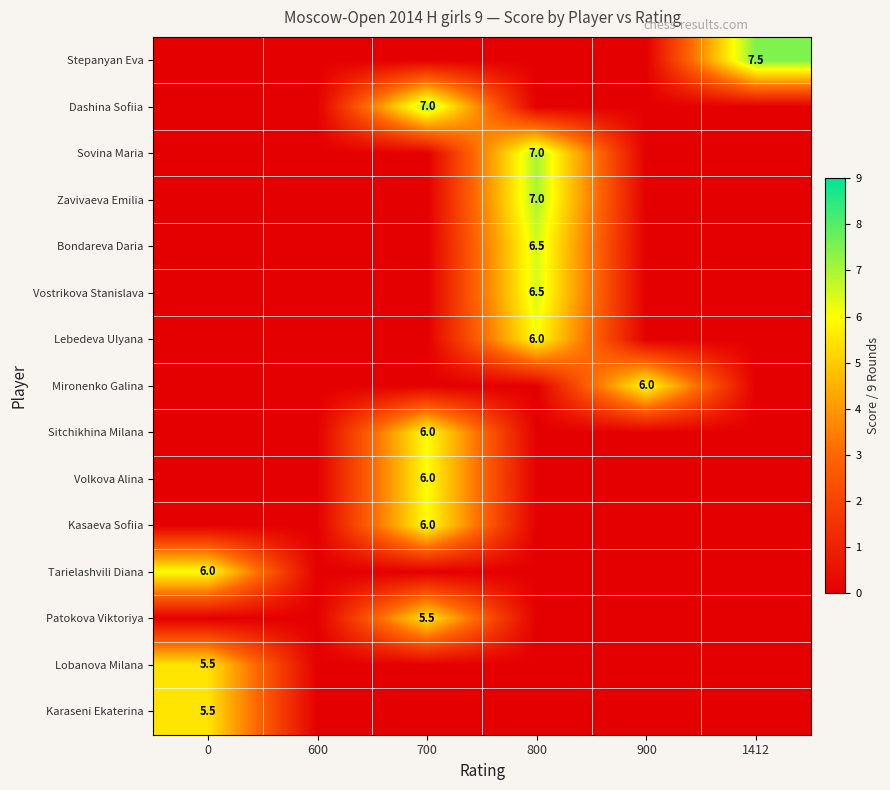

The value of Bondareva Daria at 800 is 3.5. True or false?

False